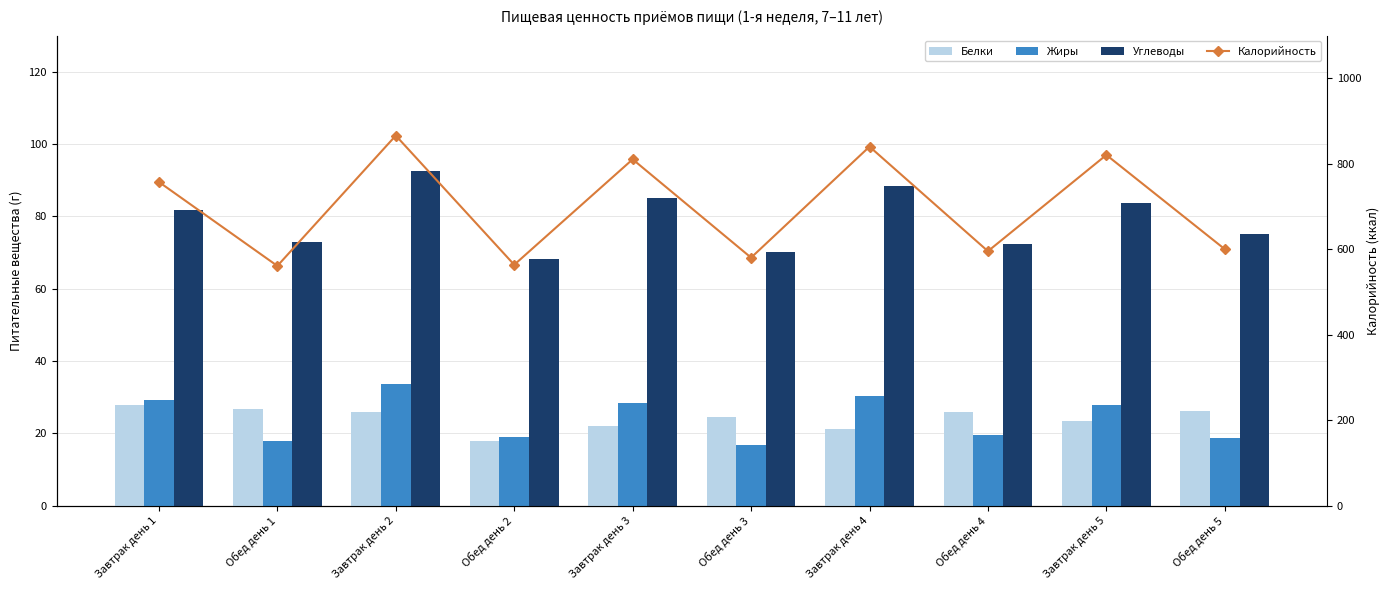

What is the average value of the Углеводы series?

79.0